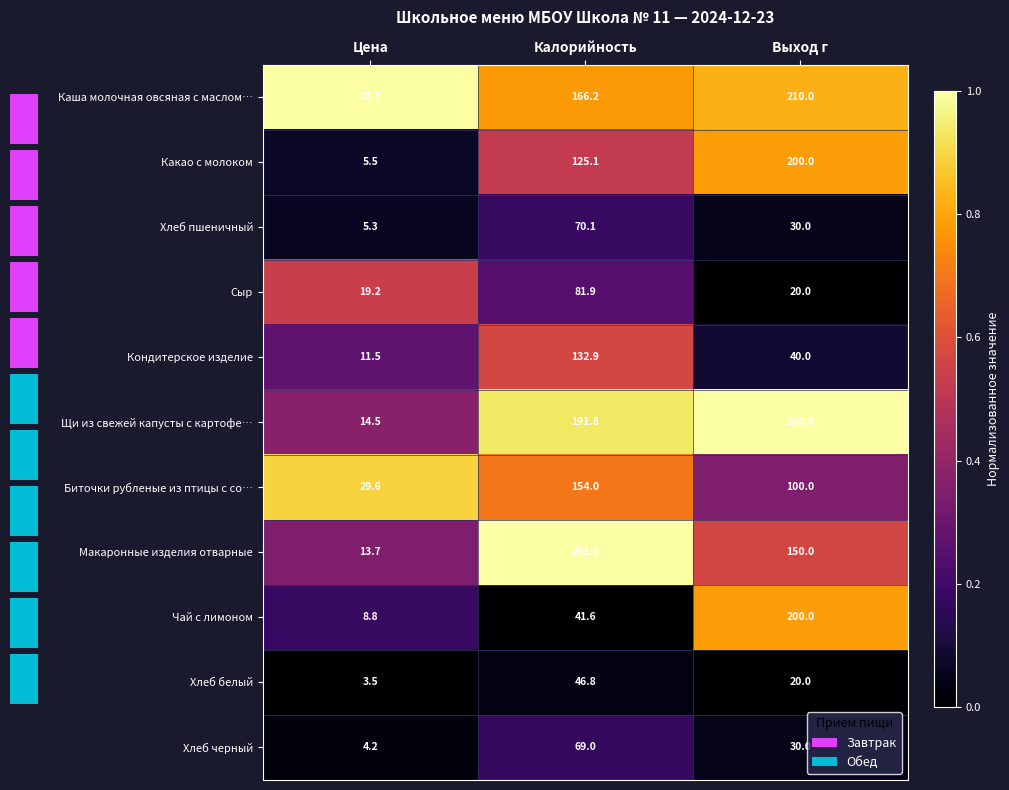

The value of Сыр at Калорийность is 0.2. True or false?

False